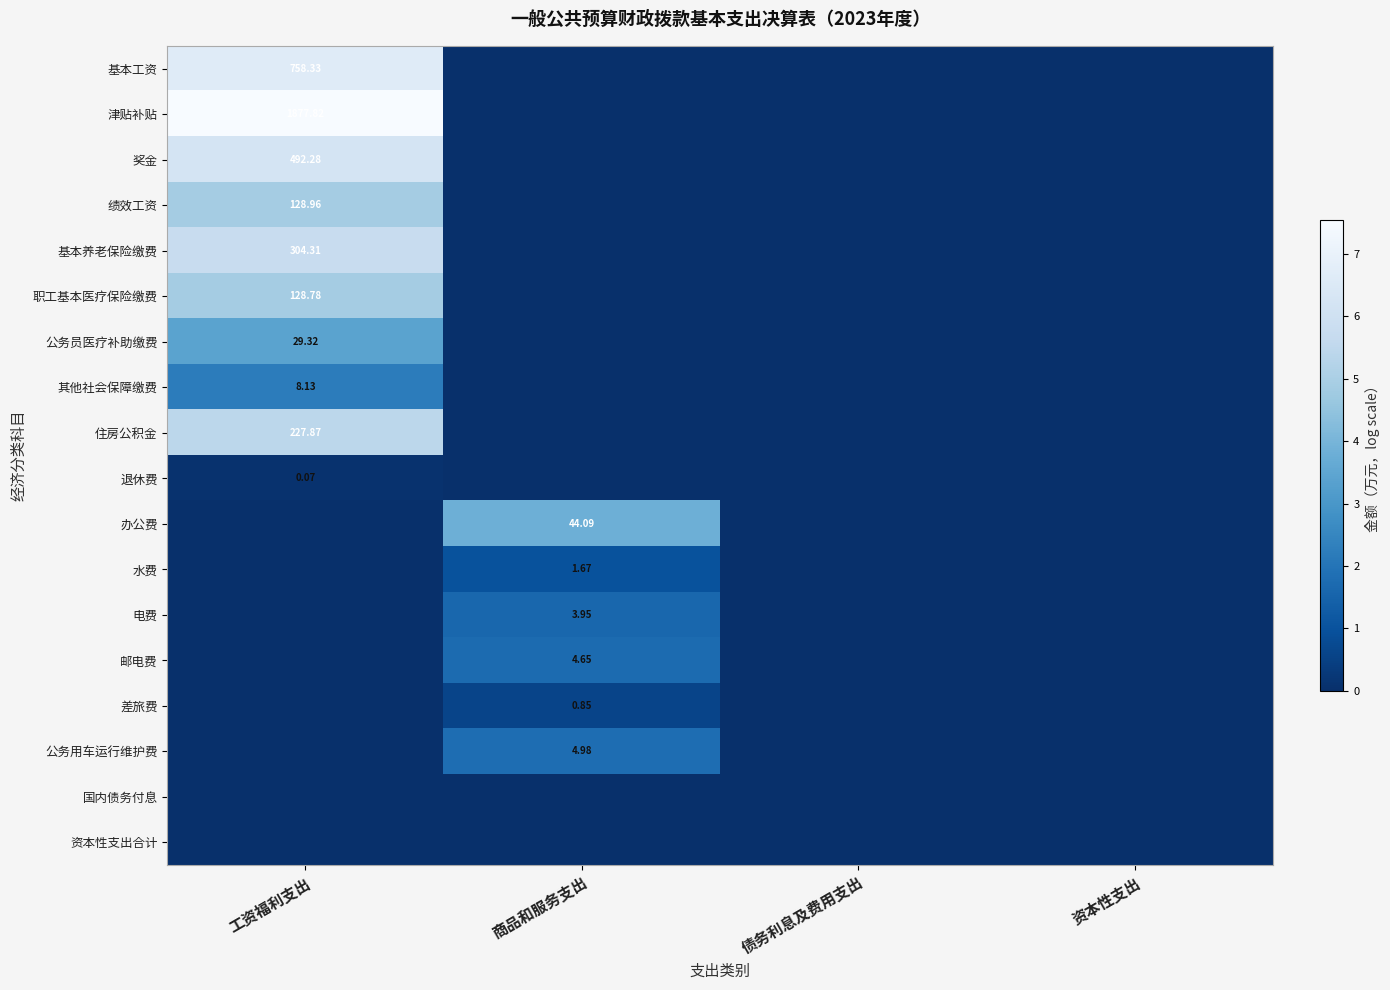

Where is 绩效工资 nearest to the value 2?

商品和服务支出